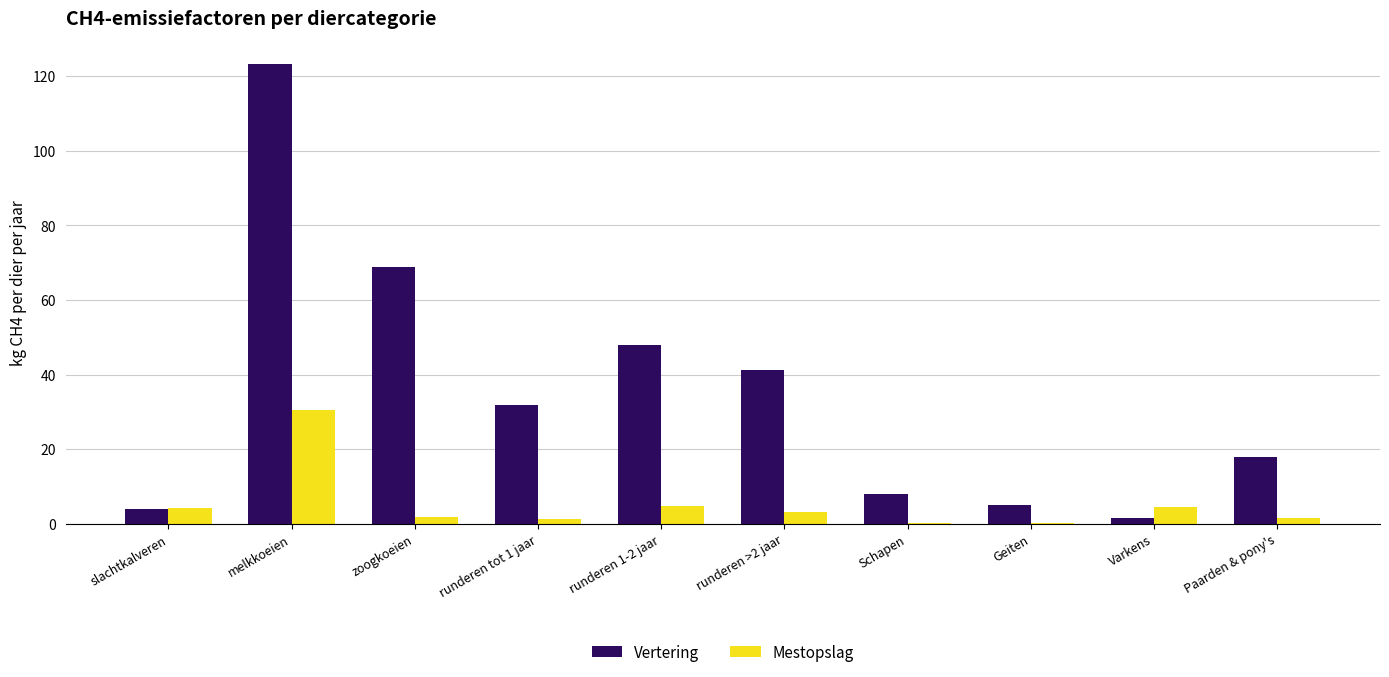

Which series has the widest spread of values?

Vertering